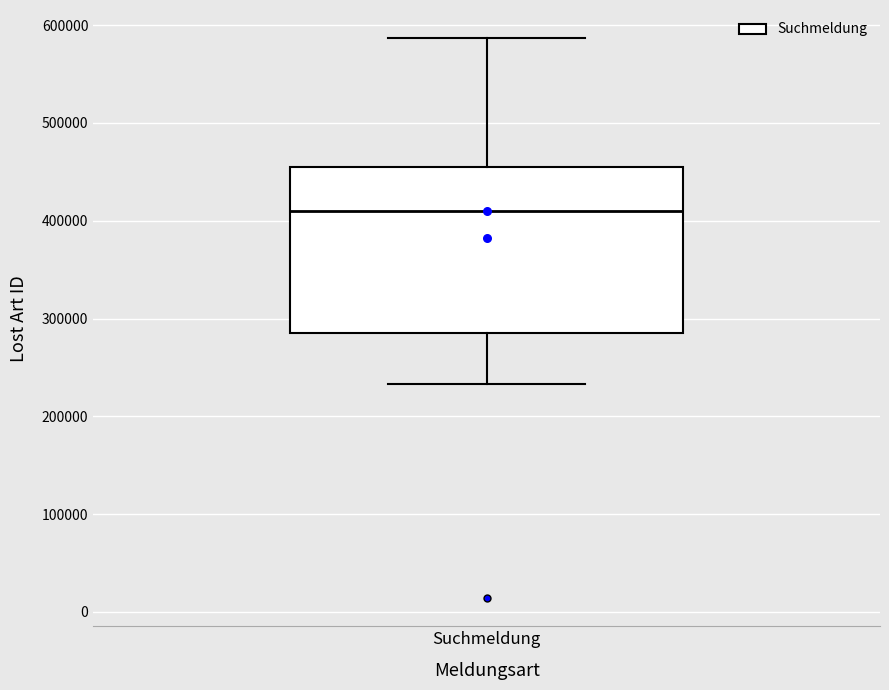

Transcribe this box plot: give where the median line is, the range the box spans, and where the two whiskers end, as read against the y-axis. The values are not printed on the chart, so give them approximately, as read against the axis.

median 410000, box 280000 to 460000, whiskers 230000 to 590000